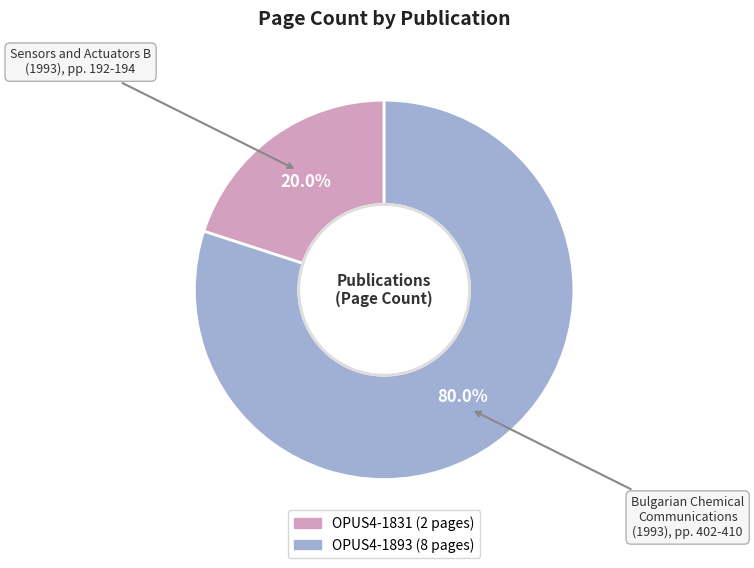

Which has a higher value, OPUS4-1831 or OPUS4-1893?

OPUS4-1893